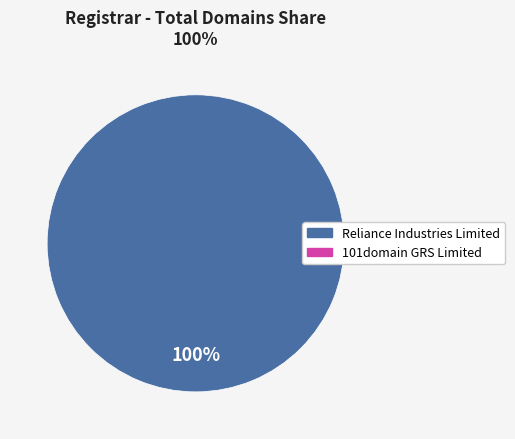

Which slice is the largest?

Reliance Industries Limited